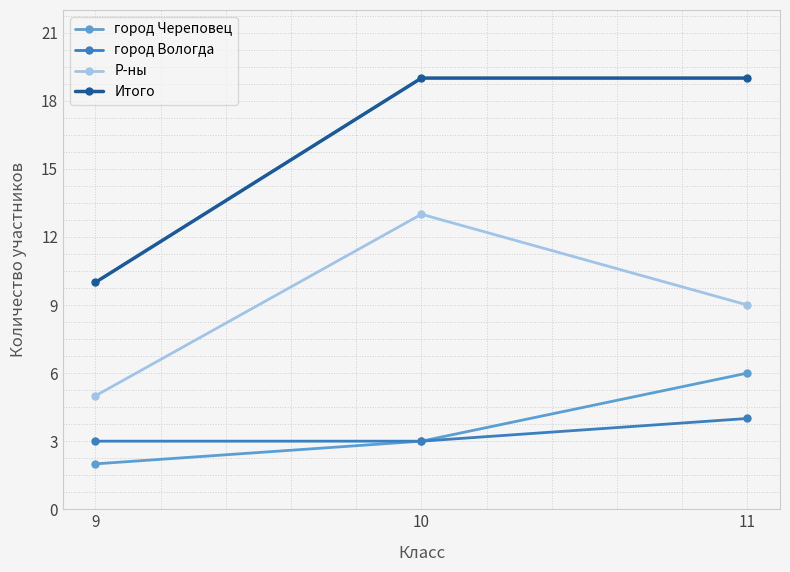

At which label does город Череповец reach its peak?

11